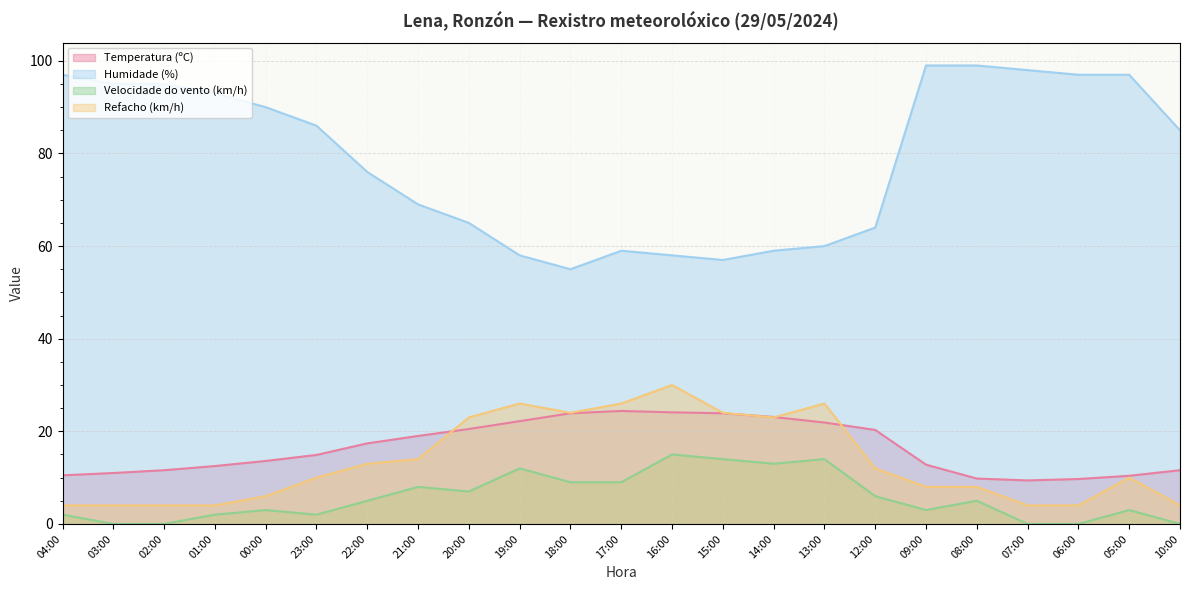

After their last crossing, which series has the higher values: Refacho (km/h) or Temperatura (ºC)?

Temperatura (ºC)